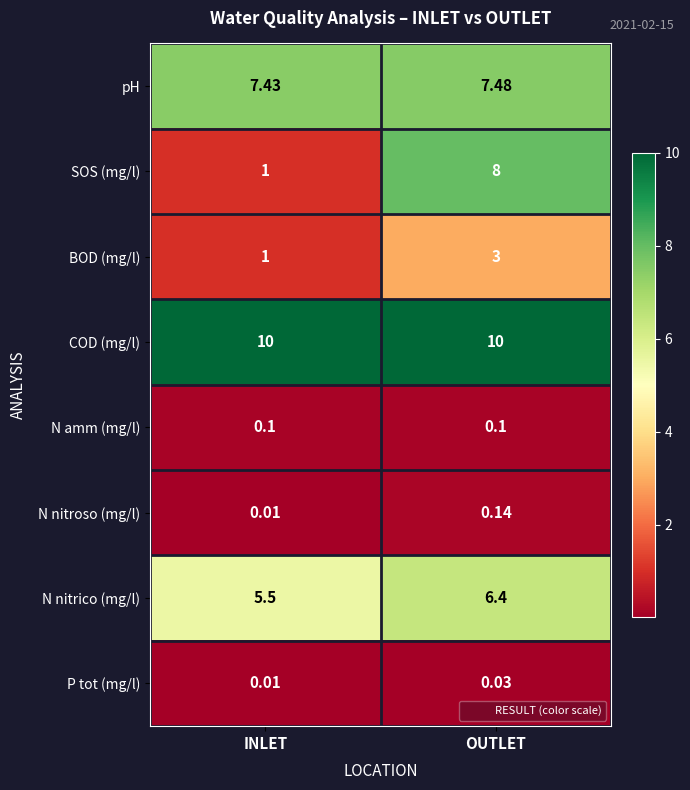

Which series has the largest total across all categories?

COD (mg/l)